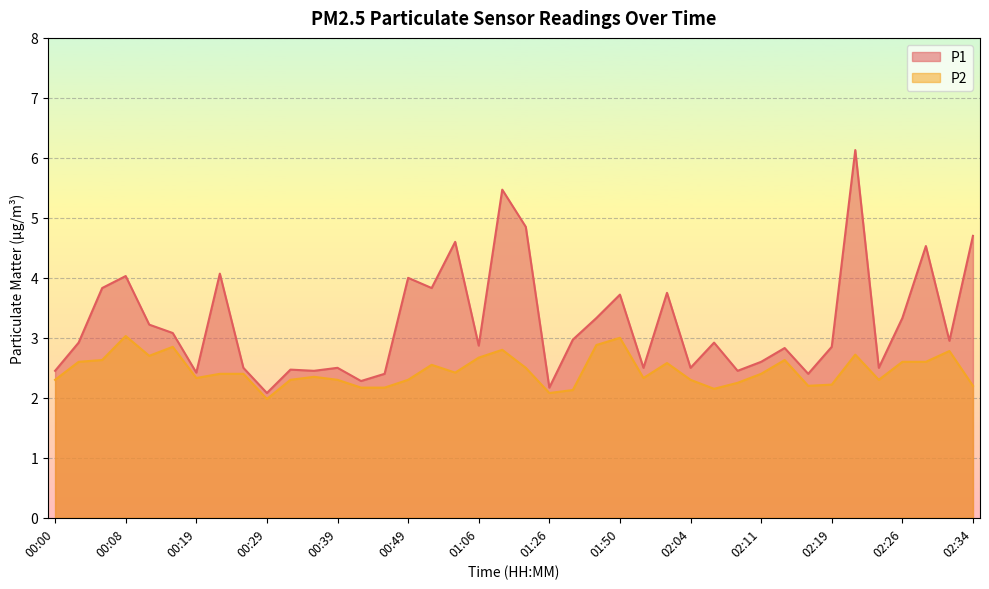

True or false: P2 and P1 intersect in this chart.

False